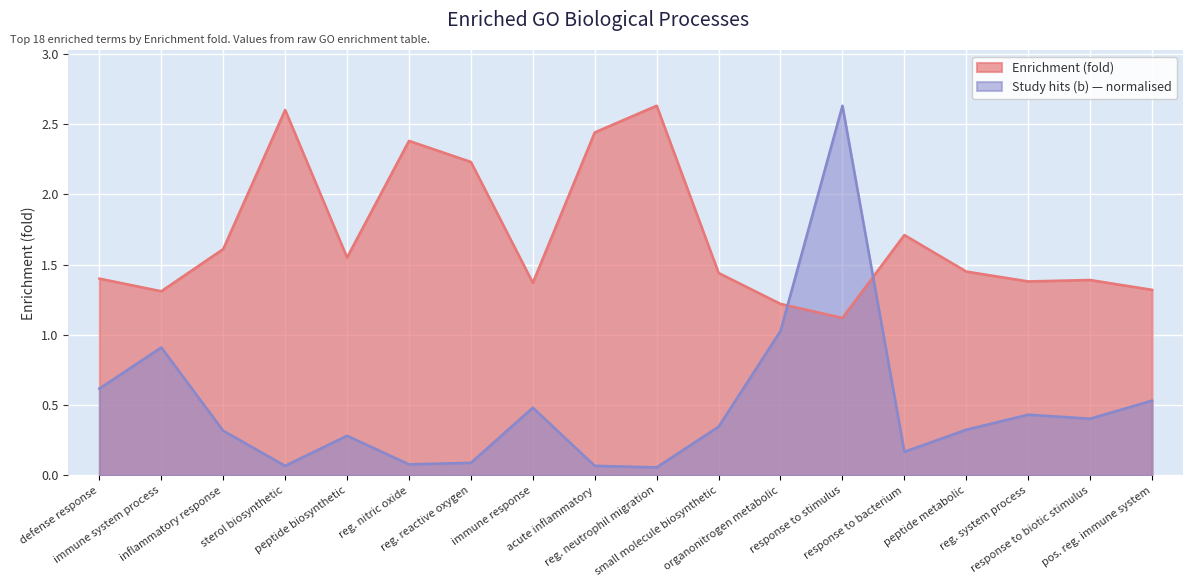

What is the difference between the maximum and minimum values in the Enrichment (fold) series?

1.5